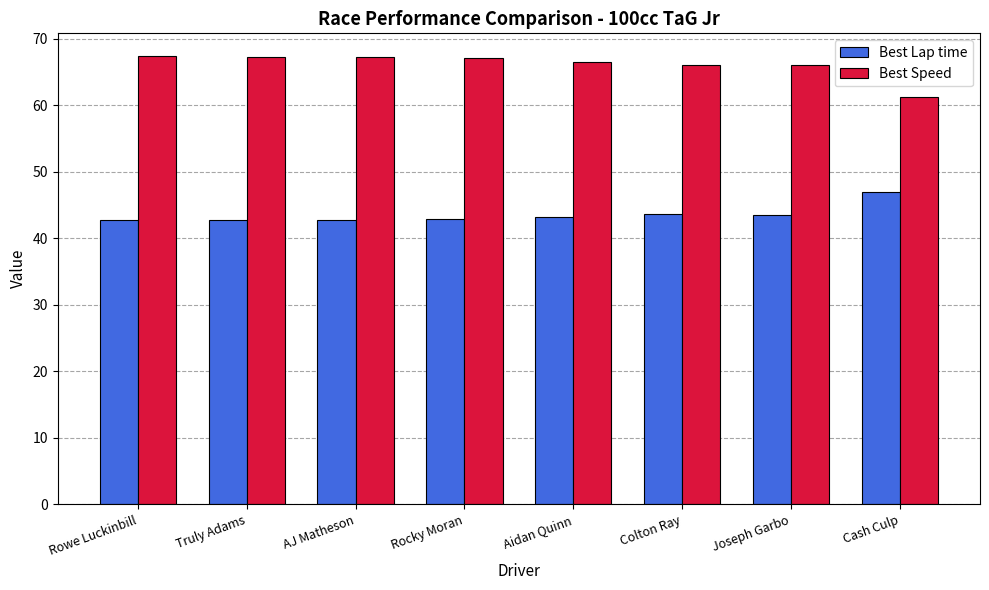

What is the approximate value of Best Speed at AJ Matheson?

67.3